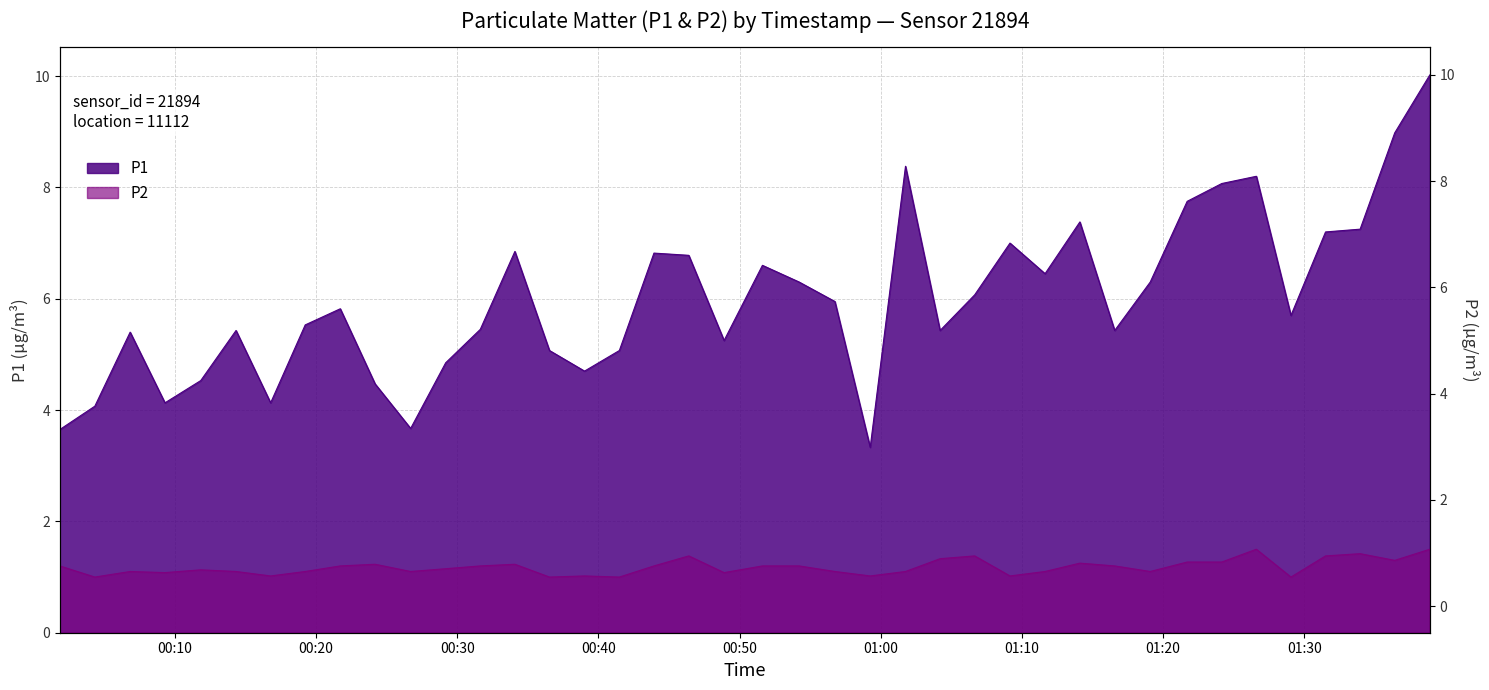

Read the P1 value at 01:11.

6.5